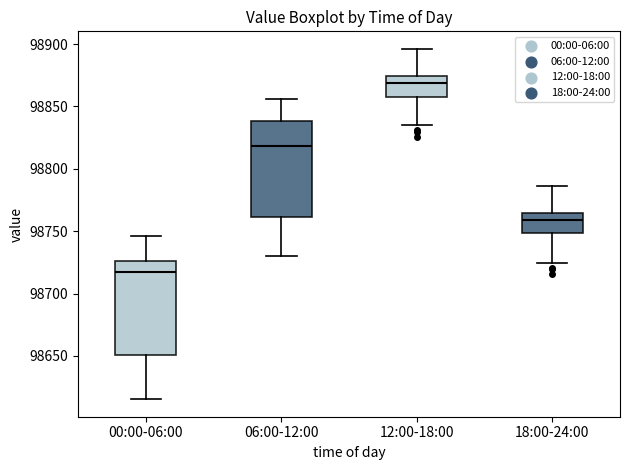

Which box's median line is the lowest?

00:00-06:00